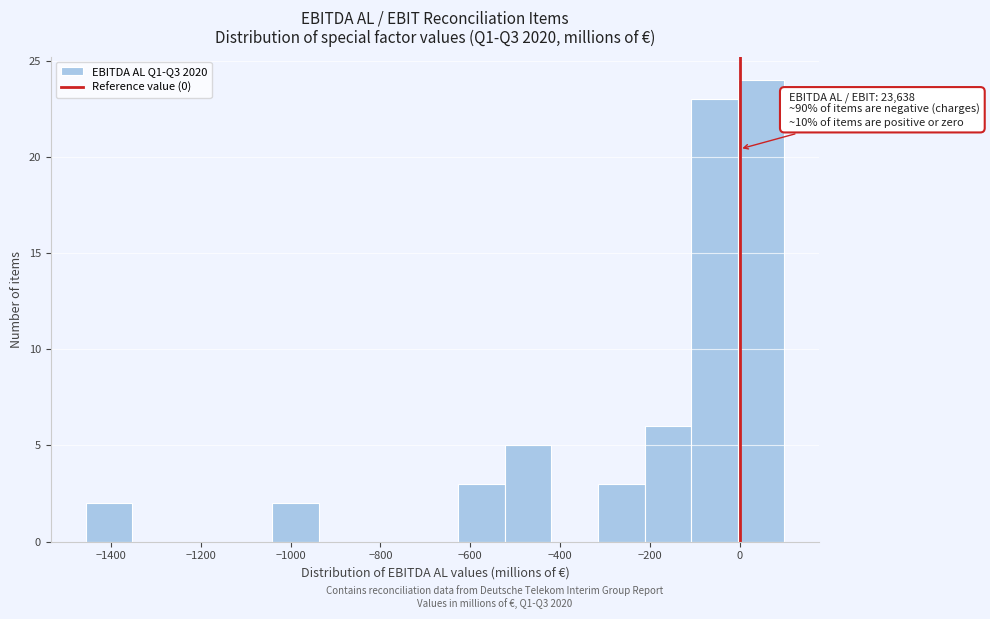

Over which range of the x-axis is the bar tallest?

0 to 100